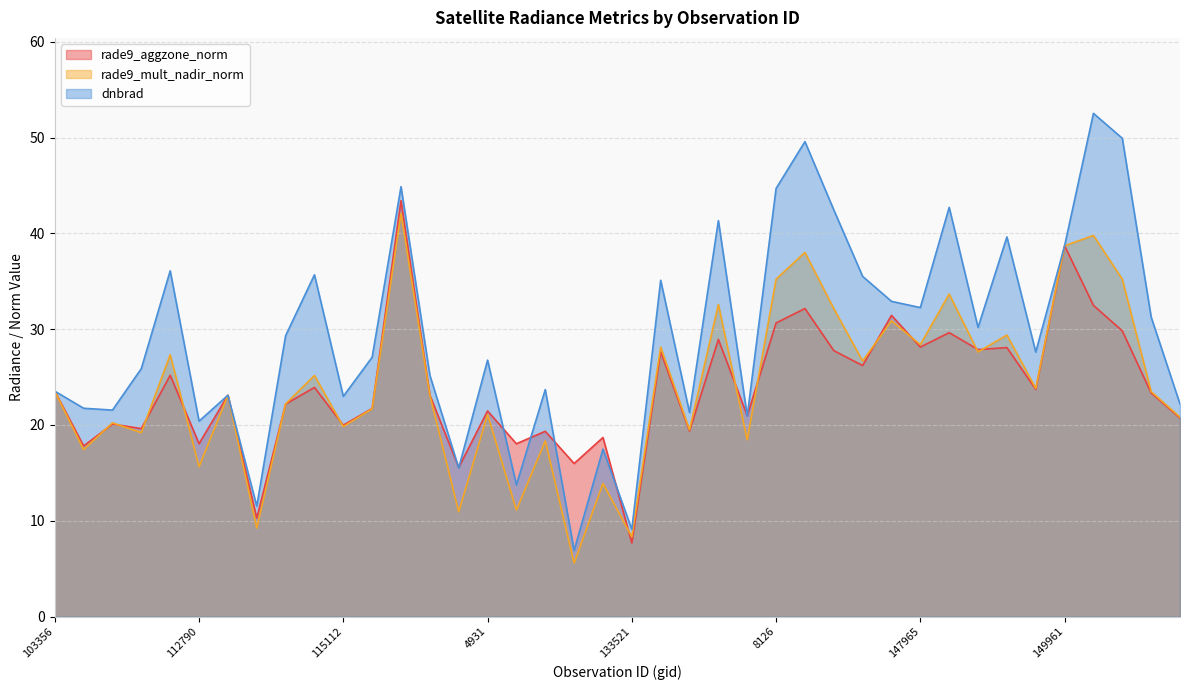

At which category is the sum across all series the highest?

115848